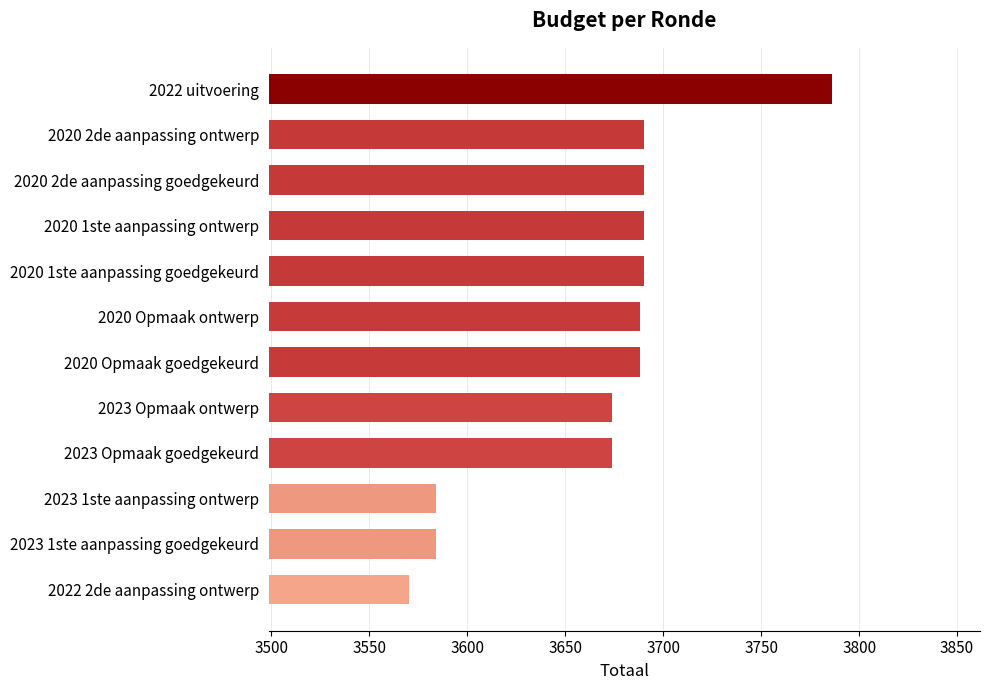

How many distinct data groups are displayed?

1